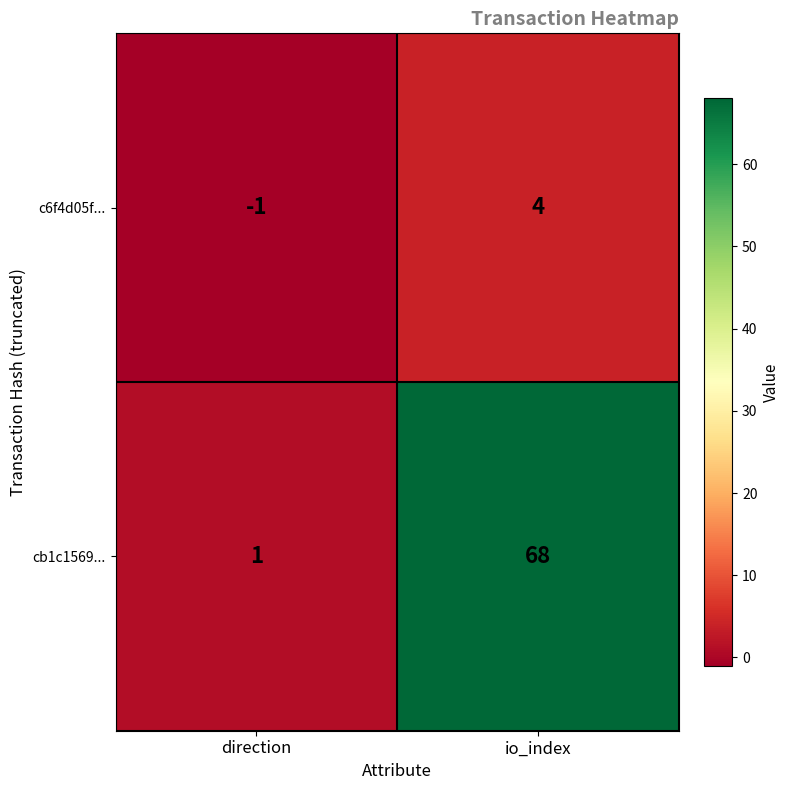

At how many categories does at least one series exceed 27?

1